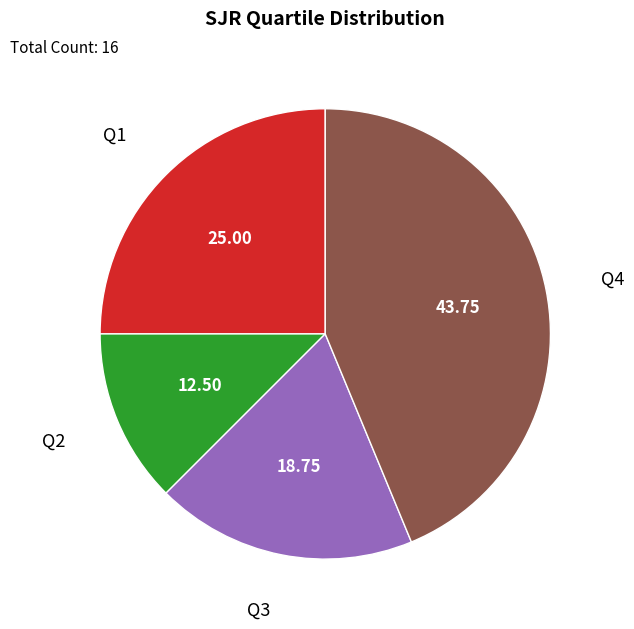

Rank the categories by value from highest to lowest.

Q4, Q1, Q3, Q2